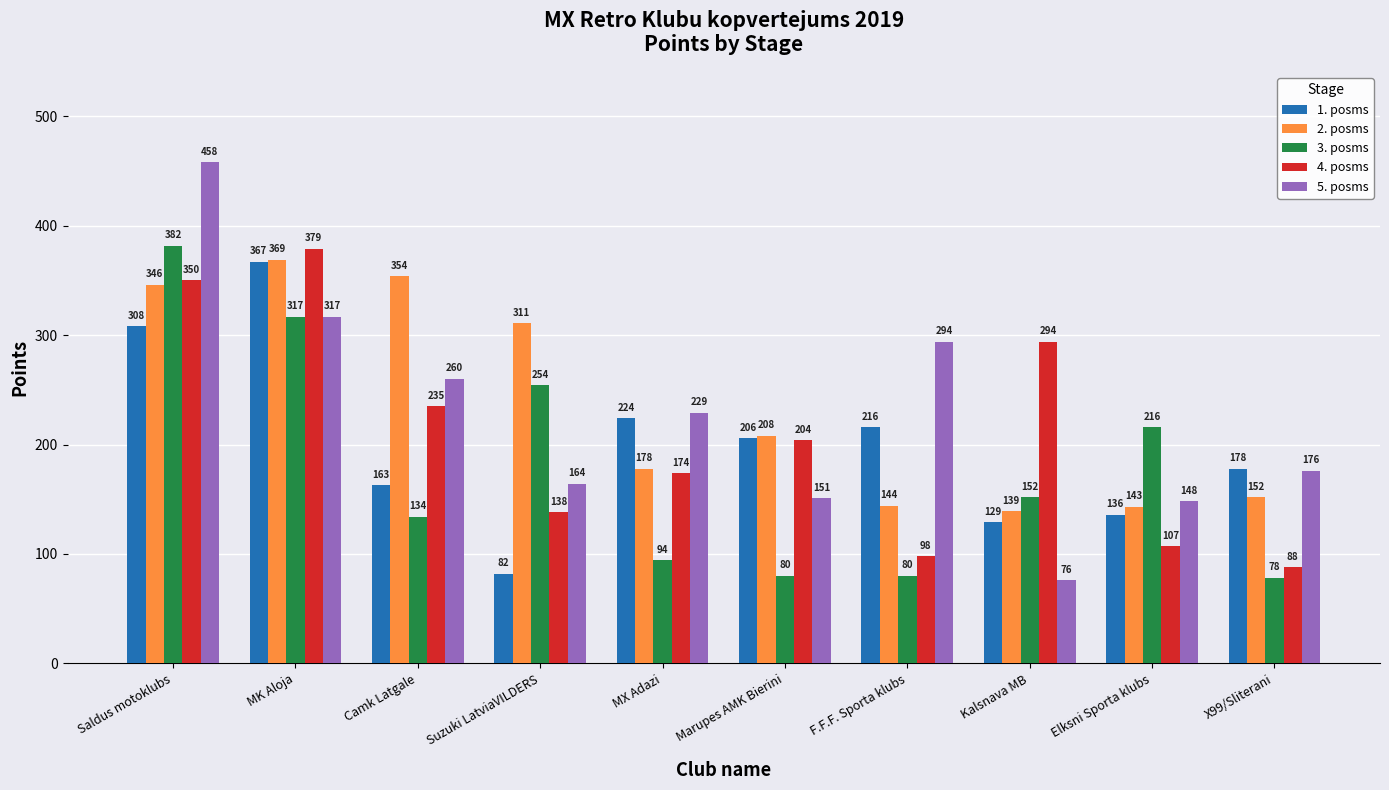

List the labels in order of 1. posms value, largest first.

MK Aloja, Saldus motoklubs, MX Adazi, F.F.F. Sporta klubs, Marupes AMK Bierini, X99/Sliterani, Camk Latgale, Elksni Sporta klubs, Kalsnava MB, Suzuki LatviaVILDERS